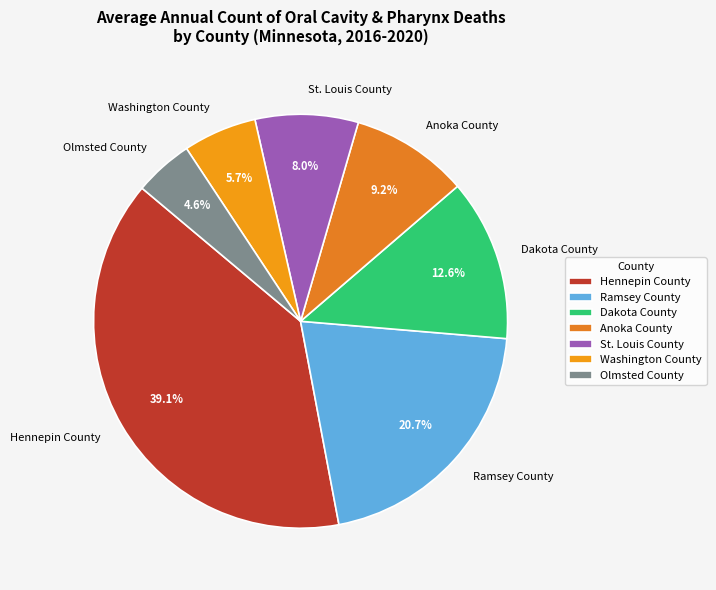

What percentage do Anoka County and Washington County together represent?

14.9%